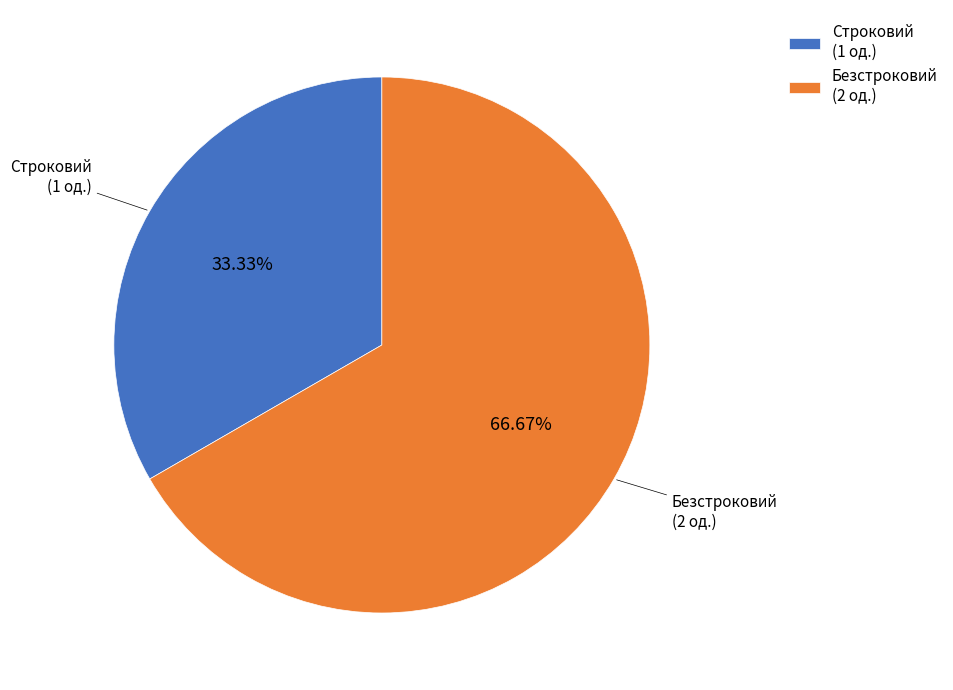

Which slice is the largest?

Безстроковий